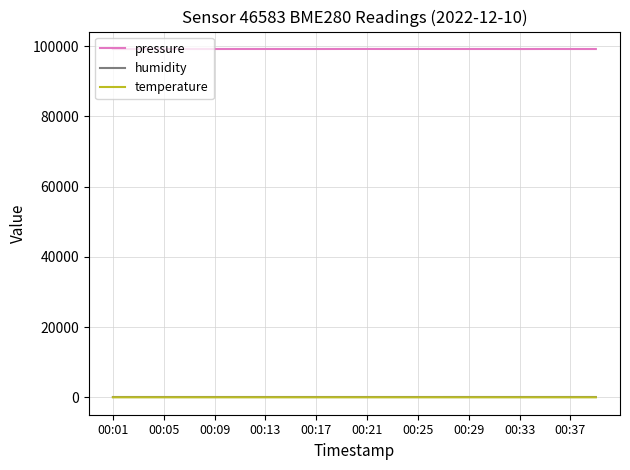

Which series has the largest total across all categories?

pressure